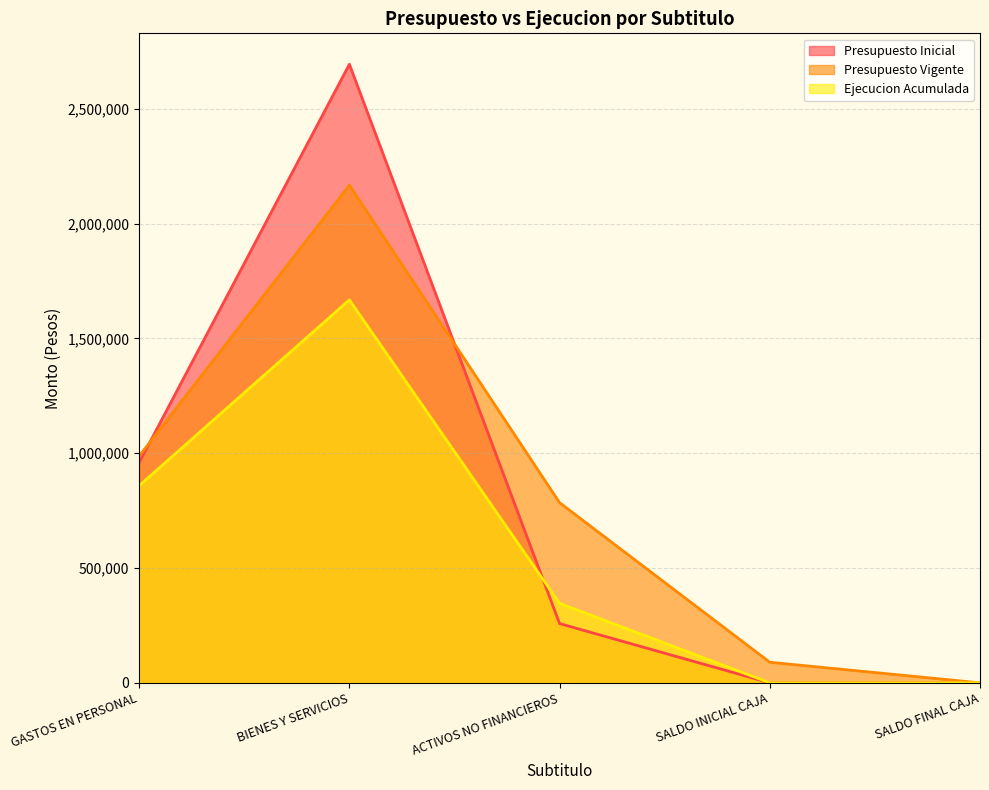

Which label corresponds to the largest value in the chart?

BIENES Y SERVICIOS